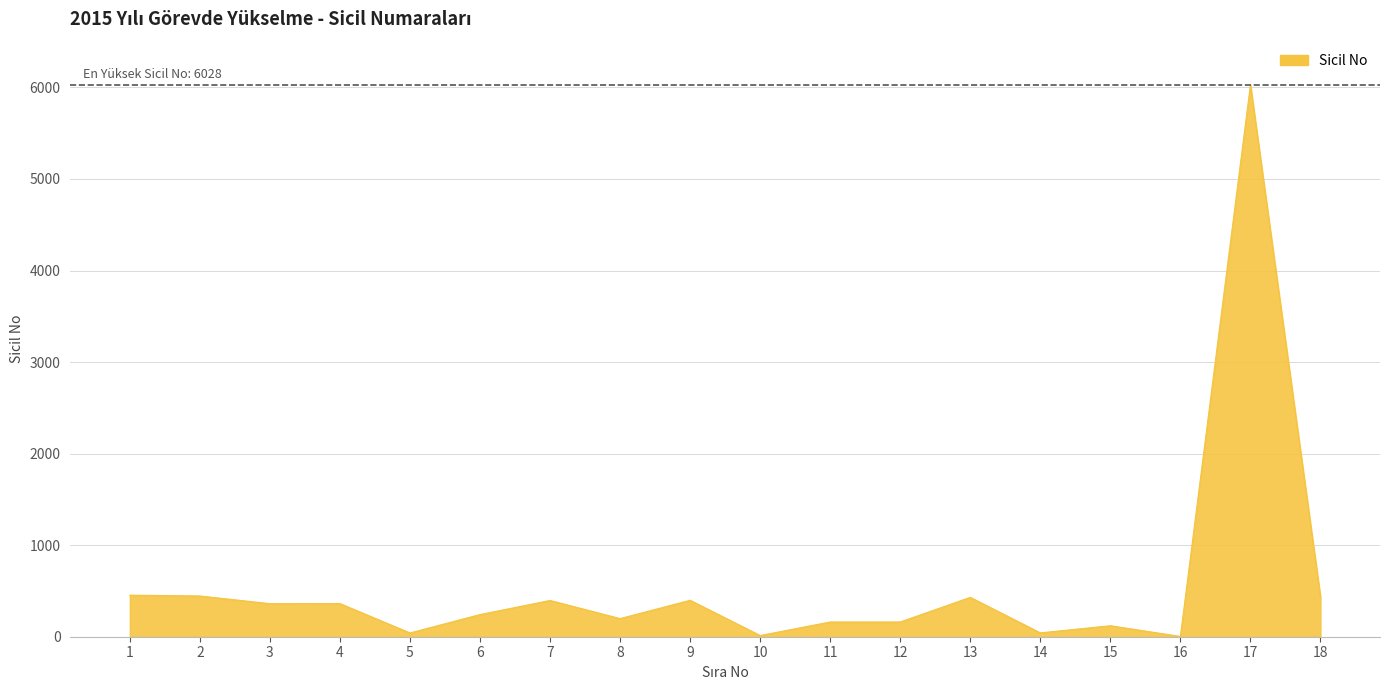

What is the difference between the maximum and minimum values?

6025